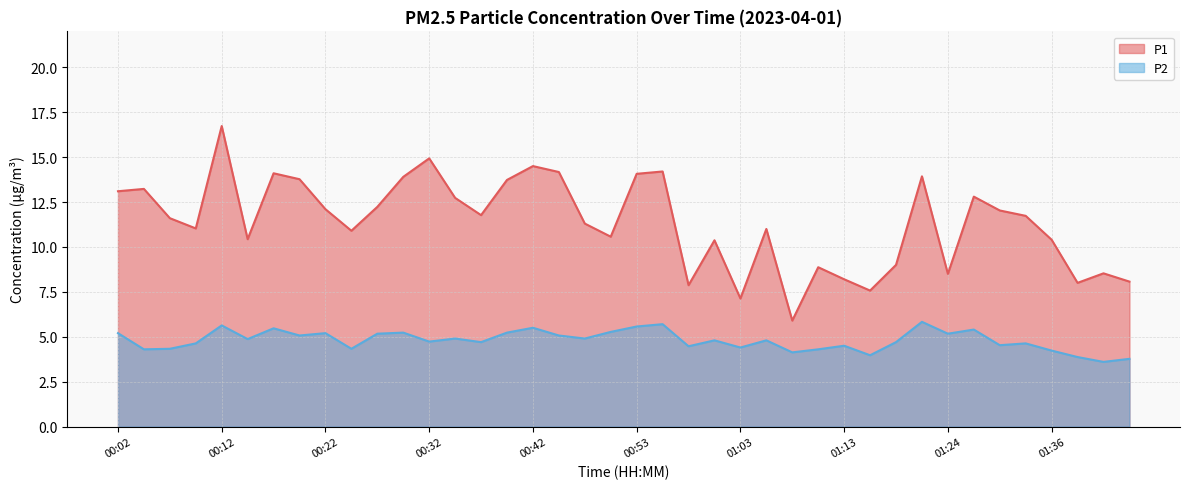

Read the P2 value at 01:41.

3.6